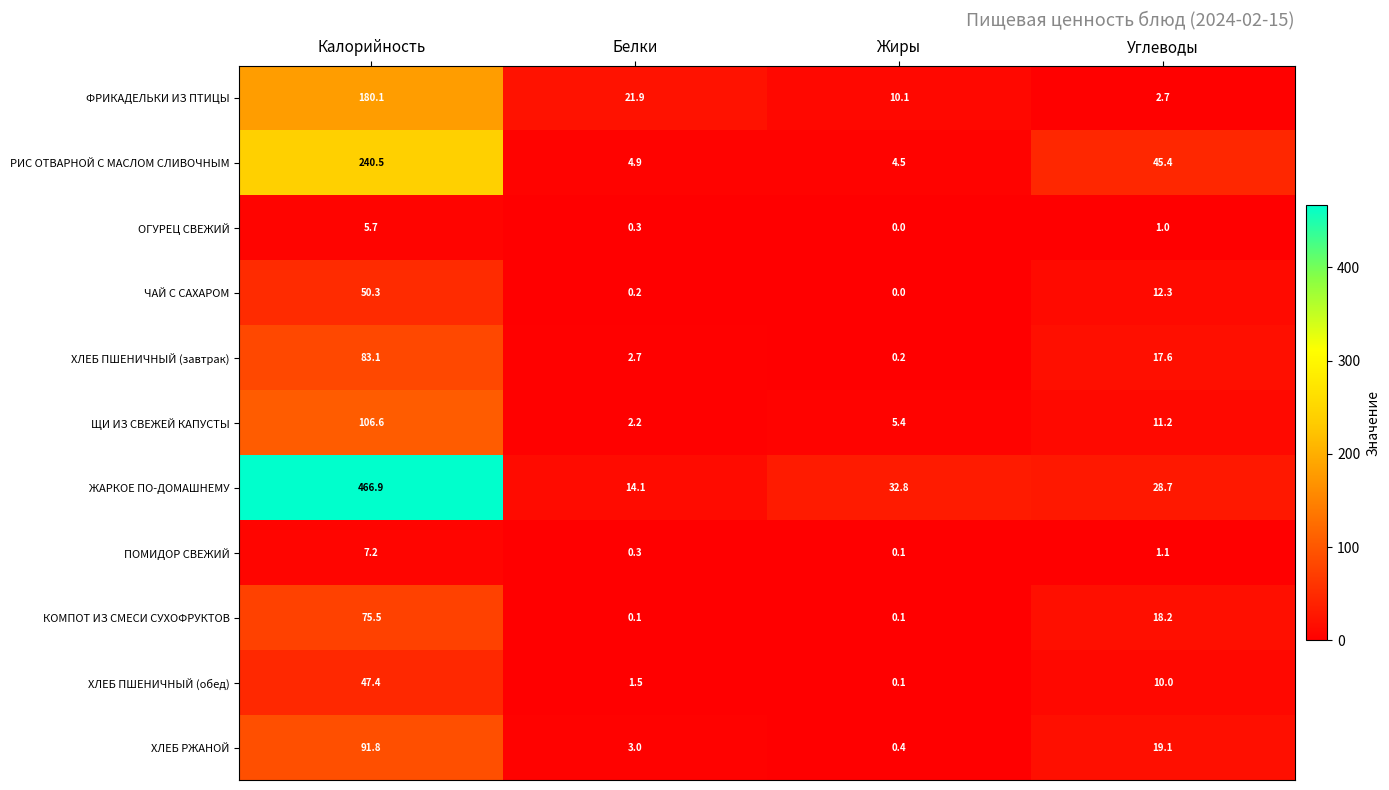

Count the number of categories in the chart.

4